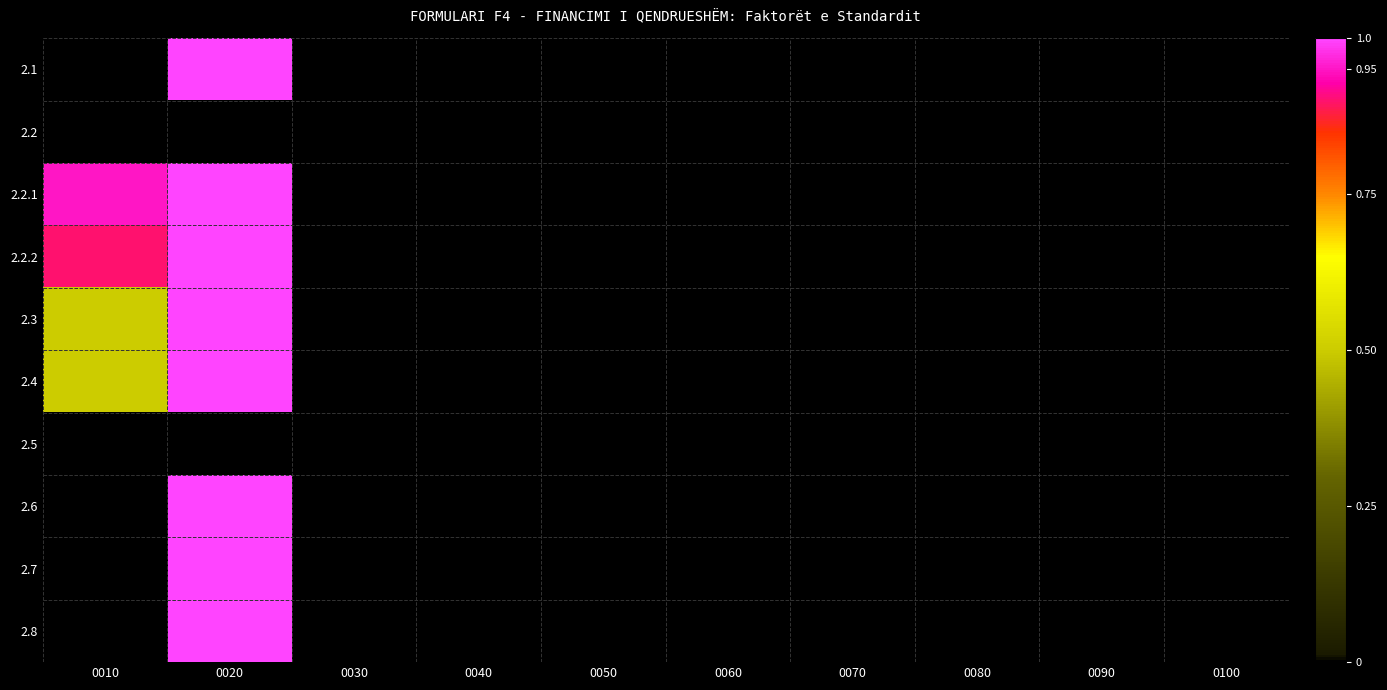

List the series in order of their peak value, lowest first.

2.2, 2.5, 2.1, 2.2.1, 2.2.2, 2.3, 2.4, 2.6, 2.7, 2.8